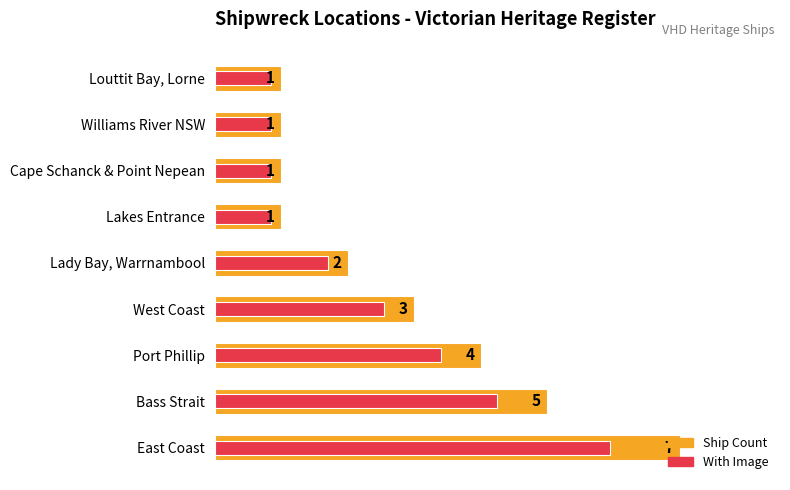

How many bars are there in total?

18